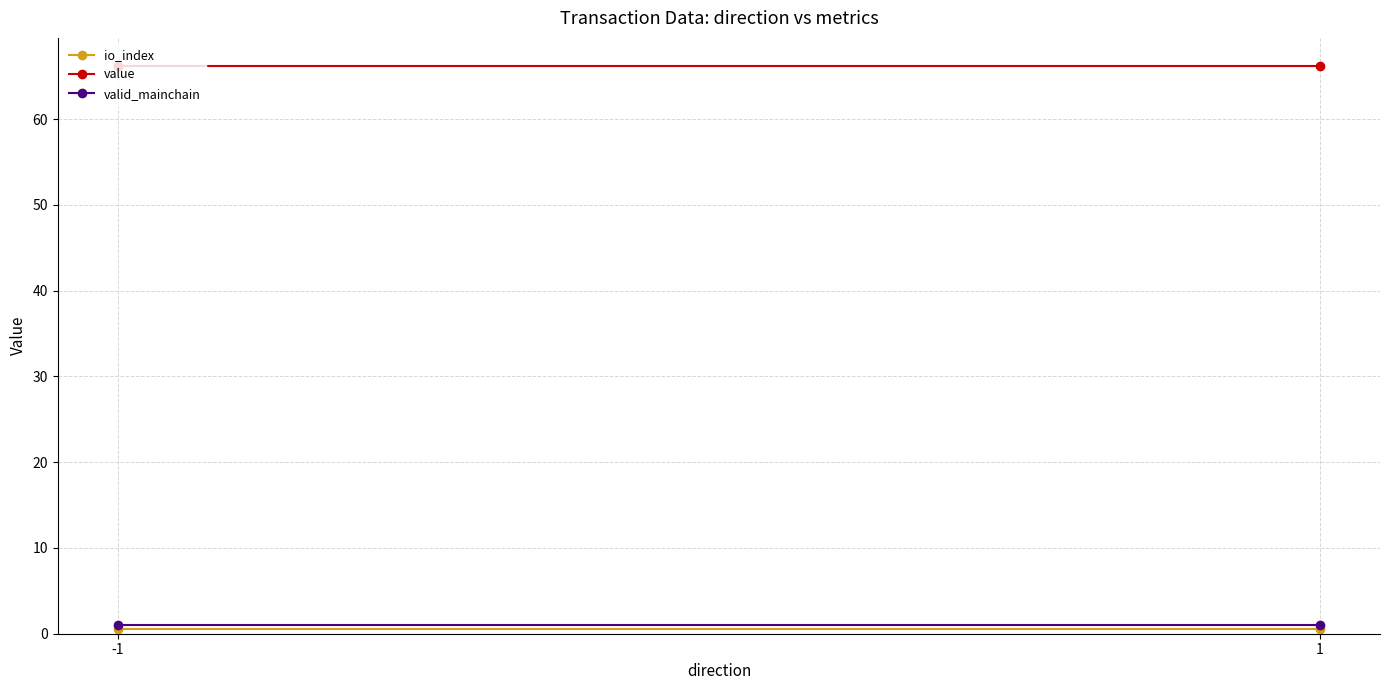

The io_index series shows 0.2 at 1. True or false?

False